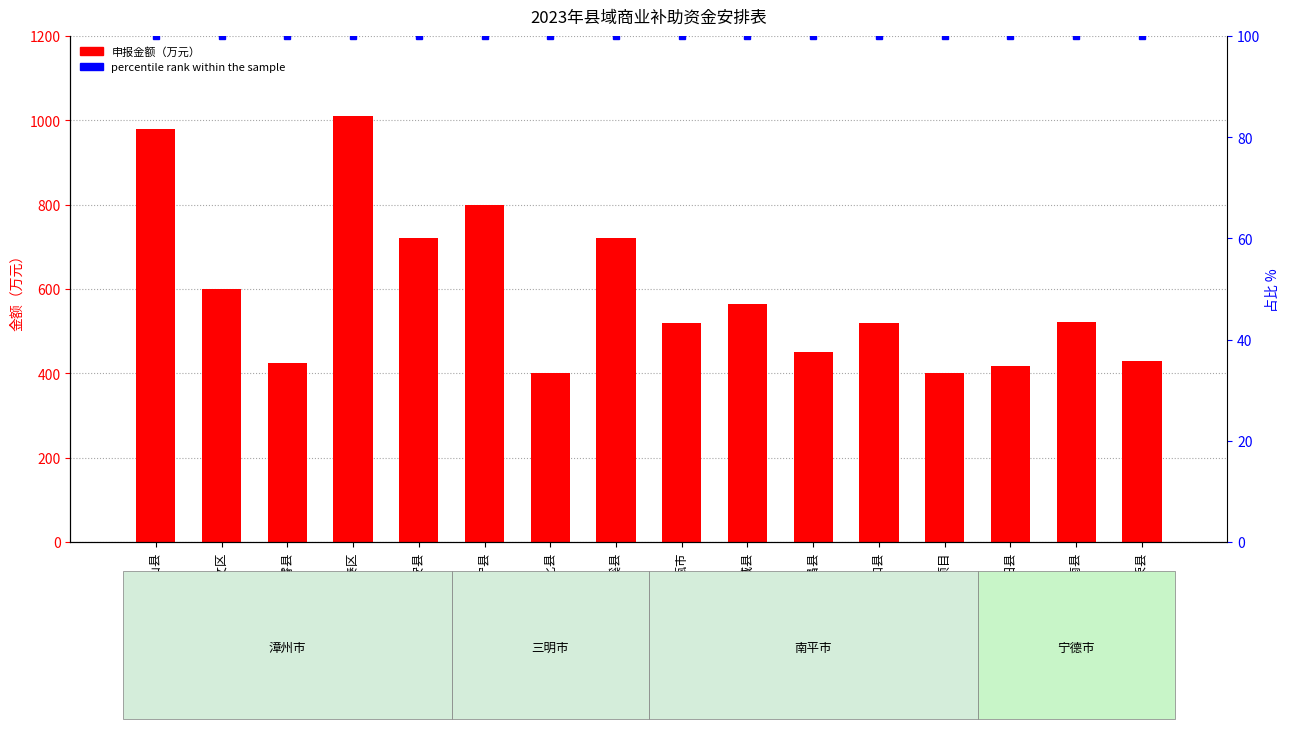

At which category is the sum across all series the highest?

长泰区